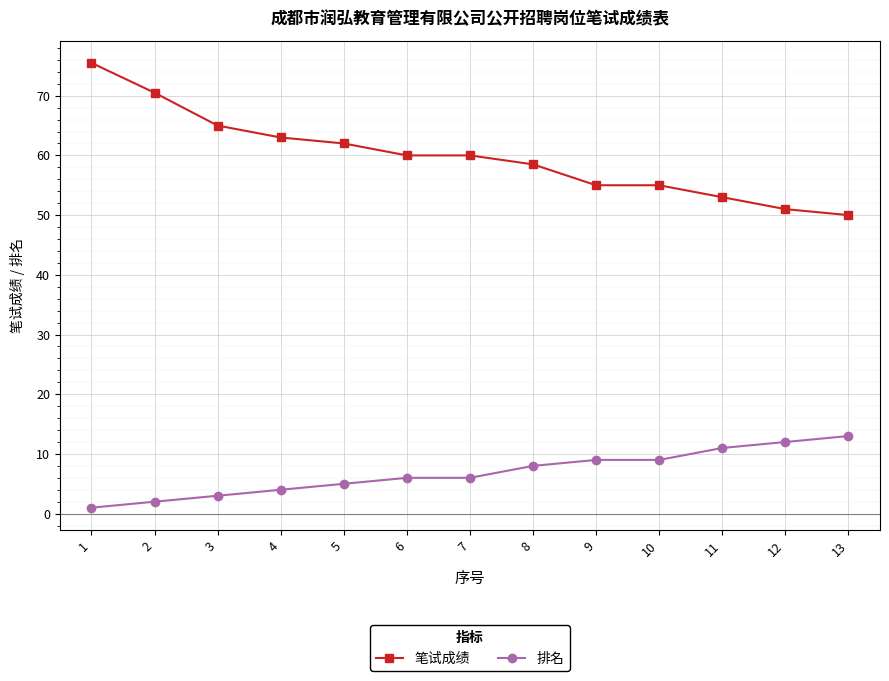

Rank the series by their maximum value, from highest to lowest.

笔试成绩, 排名